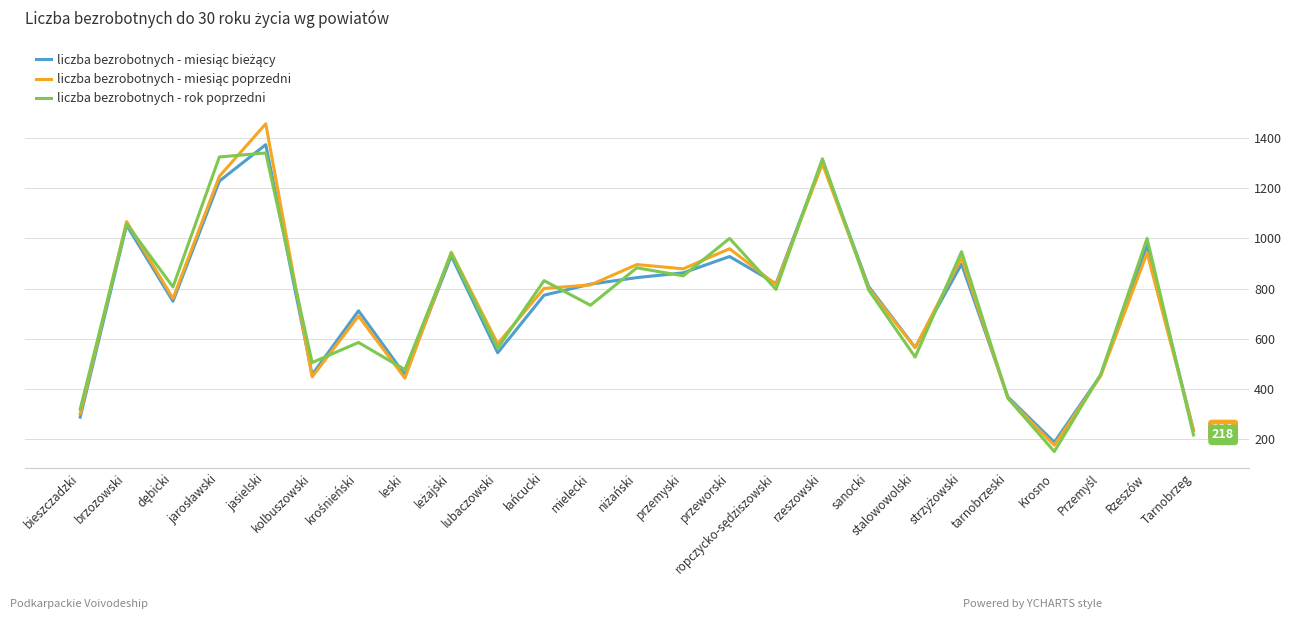

What is the difference between the highest and lowest values at leski?

34